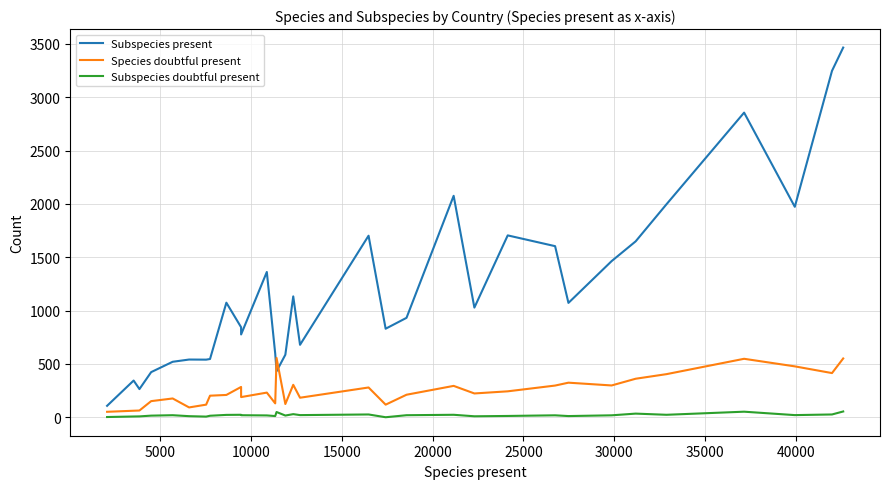

Which series has the largest range (max minus min)?

Subspecies present